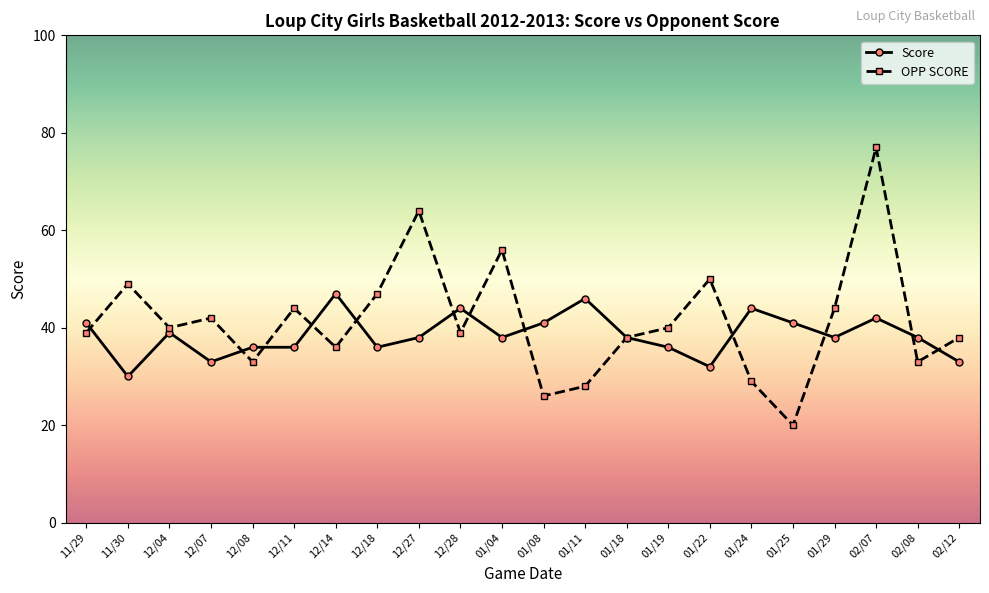

Reading right to left, list all the values displayed in this chart.

Score: 02/12=33	02/08=38	02/07=42	01/29=38	01/25=41	01/24=44	01/22=32	01/19=36	01/18=38	01/11=46	01/08=41	01/04=38	12/28=44	12/27=38	12/18=36	12/14=47	12/11=36	12/08=36	12/07=33	12/04=39	11/30=30	11/29=41
OPP SCORE: 02/12=38	02/08=33	02/07=77	01/29=44	01/25=20	01/24=29	01/22=50	01/19=40	01/18=38	01/11=28	01/08=26	01/04=56	12/28=39	12/27=64	12/18=47	12/14=36	12/11=44	12/08=33	12/07=42	12/04=40	11/30=49	11/29=39